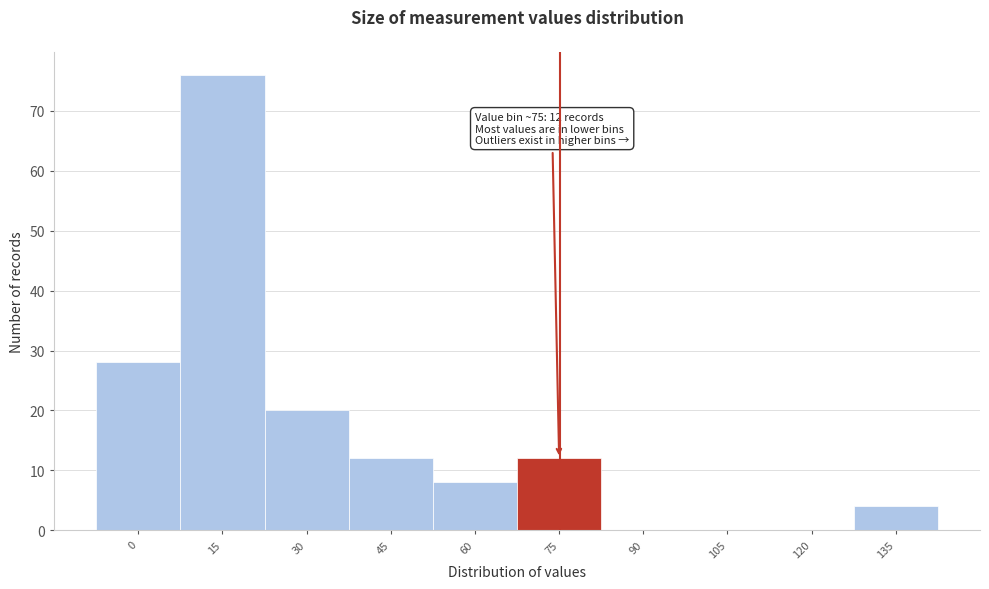

Reading right to left, transcribe all the data shown in this chart.

135=4	120=0	105=0	90=0	75=12	60=8	45=12	30=20	15=76	0=28